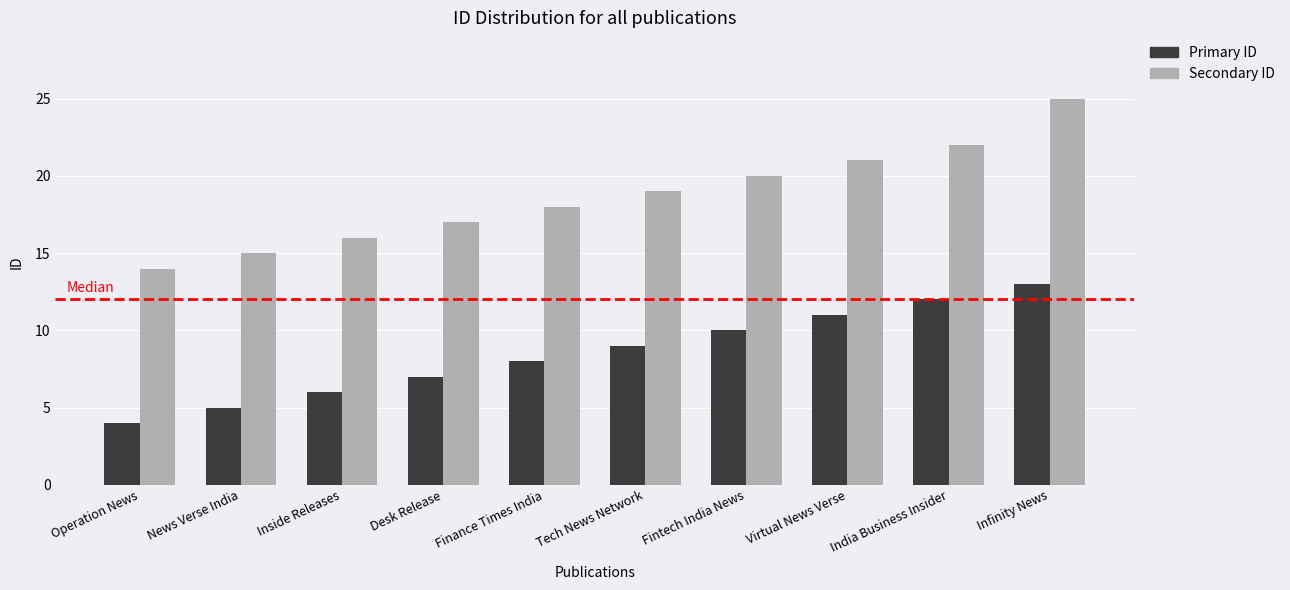

Reading right to left, transcribe all the data shown in this chart.

Primary ID: Infinity News=13	India Business Insider=12	Virtual News Verse=11	Fintech India News=10	Tech News Network=9	Finance Times India=8	Desk Release=7	Inside Releases=6	News Verse India=5	Operation News=4
Secondary ID: Infinity News=25	India Business Insider=22	Virtual News Verse=21	Fintech India News=20	Tech News Network=19	Finance Times India=18	Desk Release=17	Inside Releases=16	News Verse India=15	Operation News=14